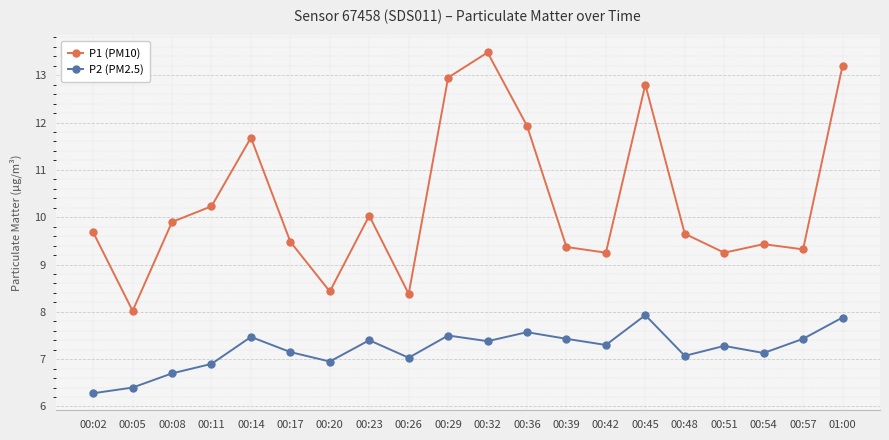

Which category has the lowest value in the P1 (PM10) series?

00:05